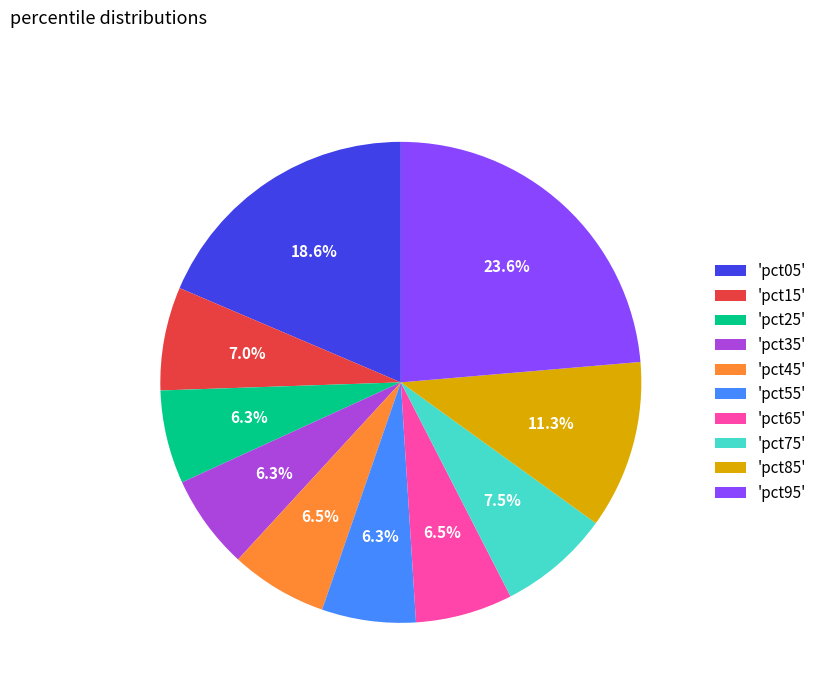

Which category has the biggest portion of the pie?

'pct95'